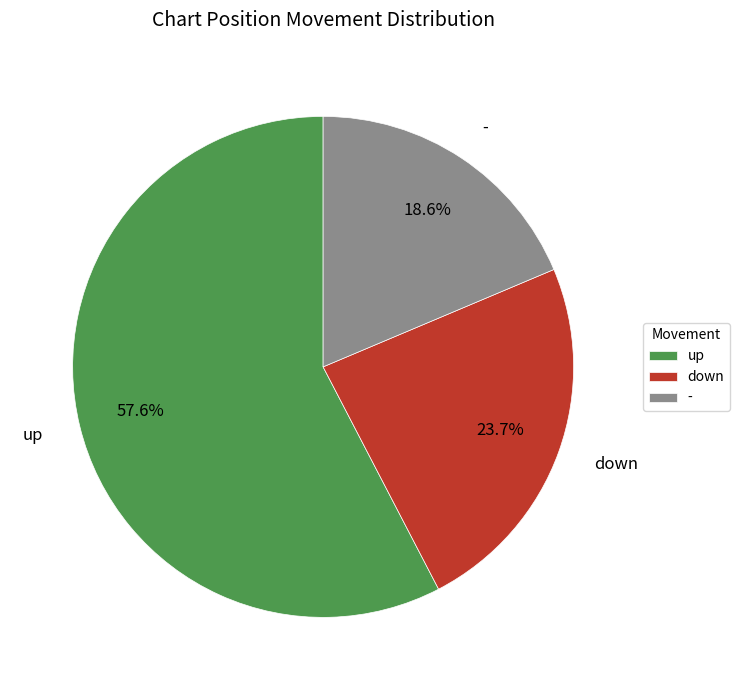

Is it true that up is 58% of the pie?

True